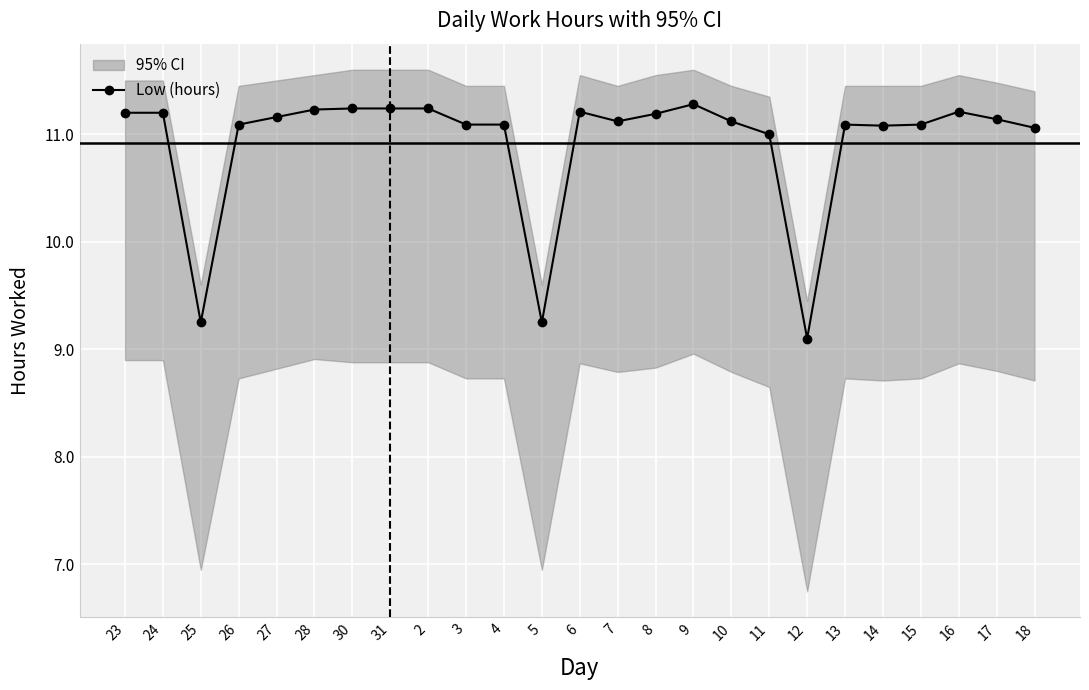

Is this an area chart (filled region under the line)?

No